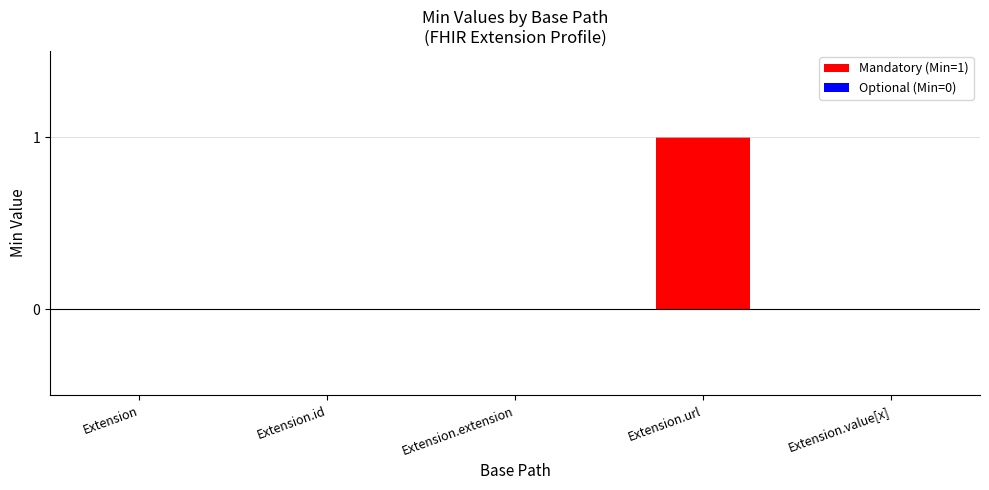

Which label corresponds to the largest value in the chart?

Extension.url